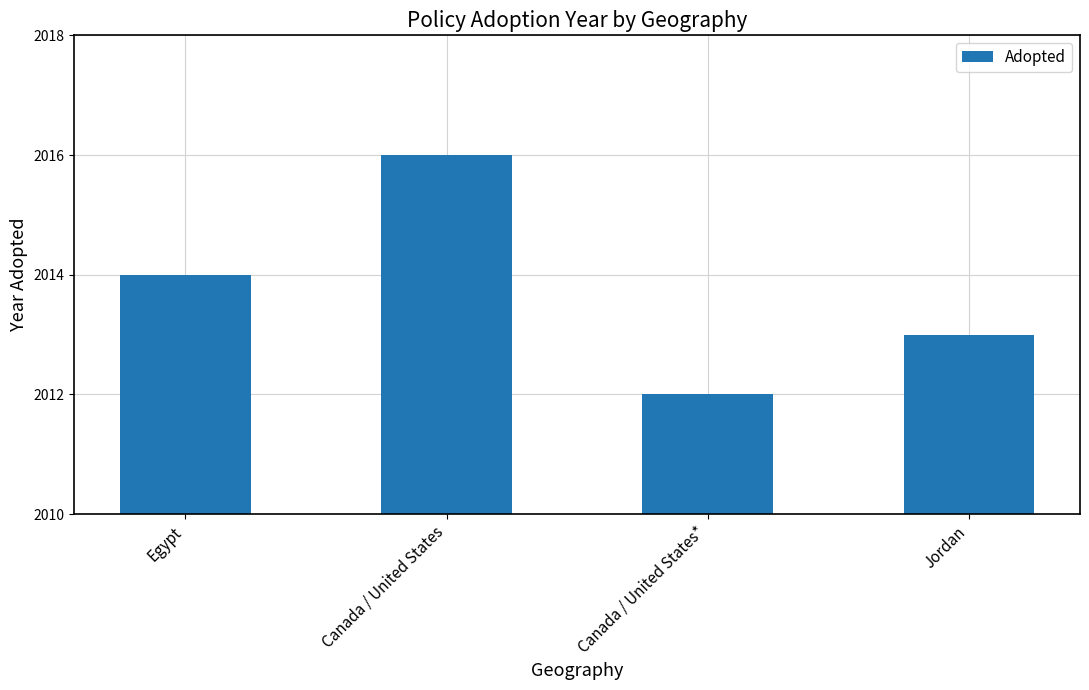

What is the difference between the maximum and second lowest values?

3